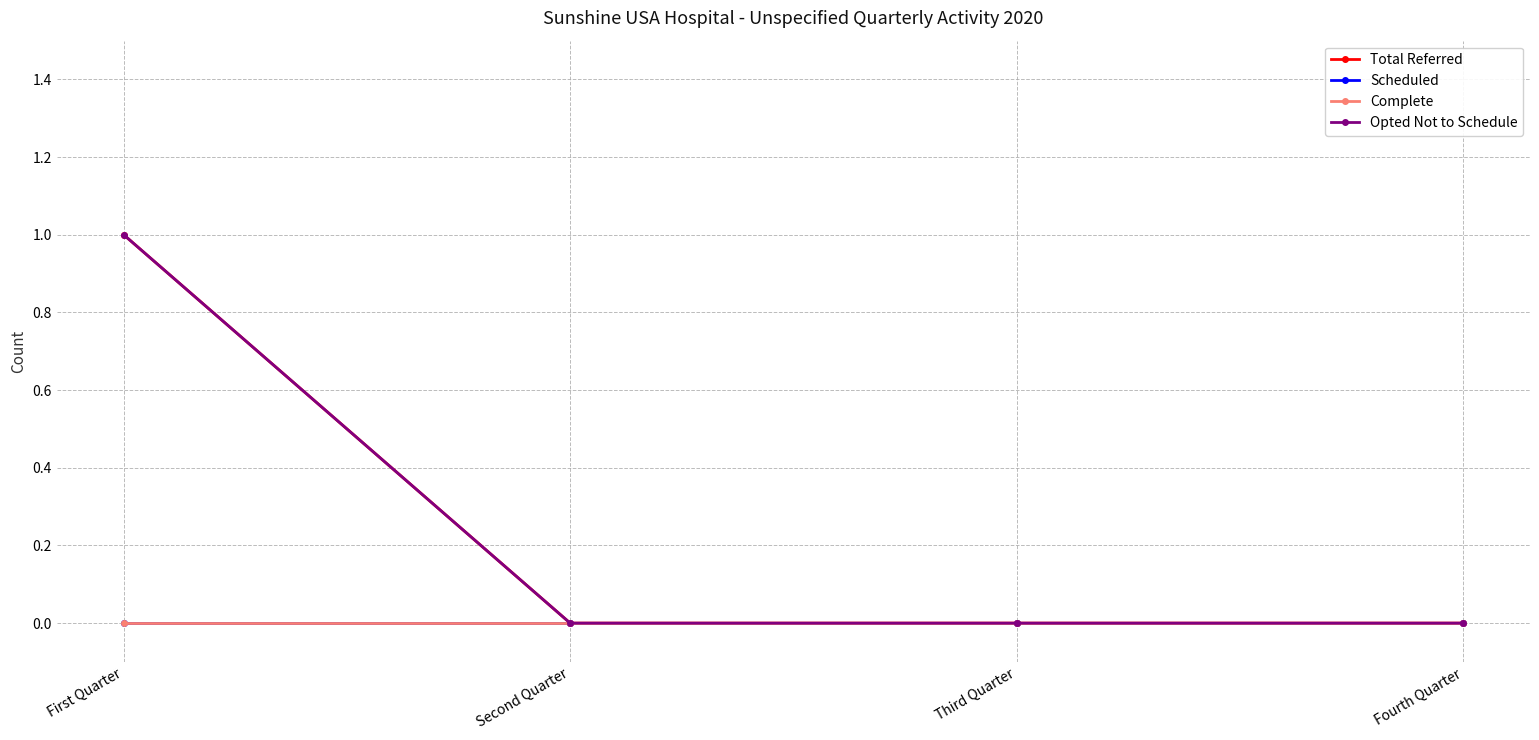

What is the difference between the maximum and second lowest values in the Total Referred series?

1